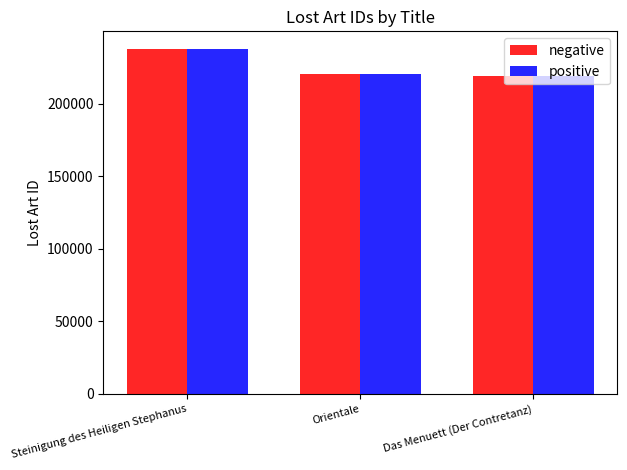

At which label does negative reach its peak?

Steinigung des Heiligen Stephanus